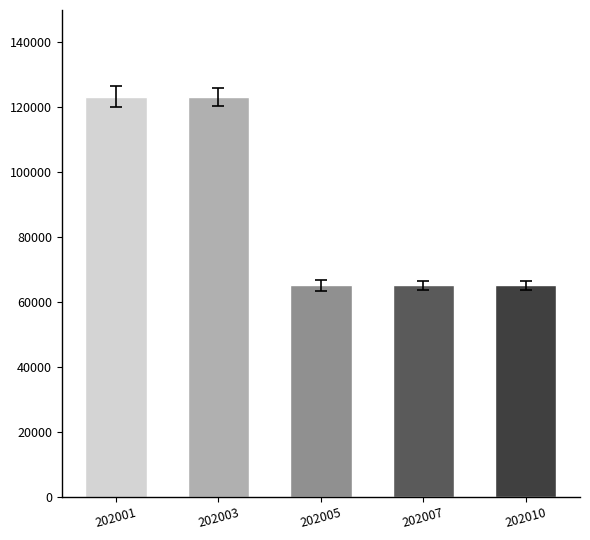

Is it true that the value at 202010 is 113002?

False